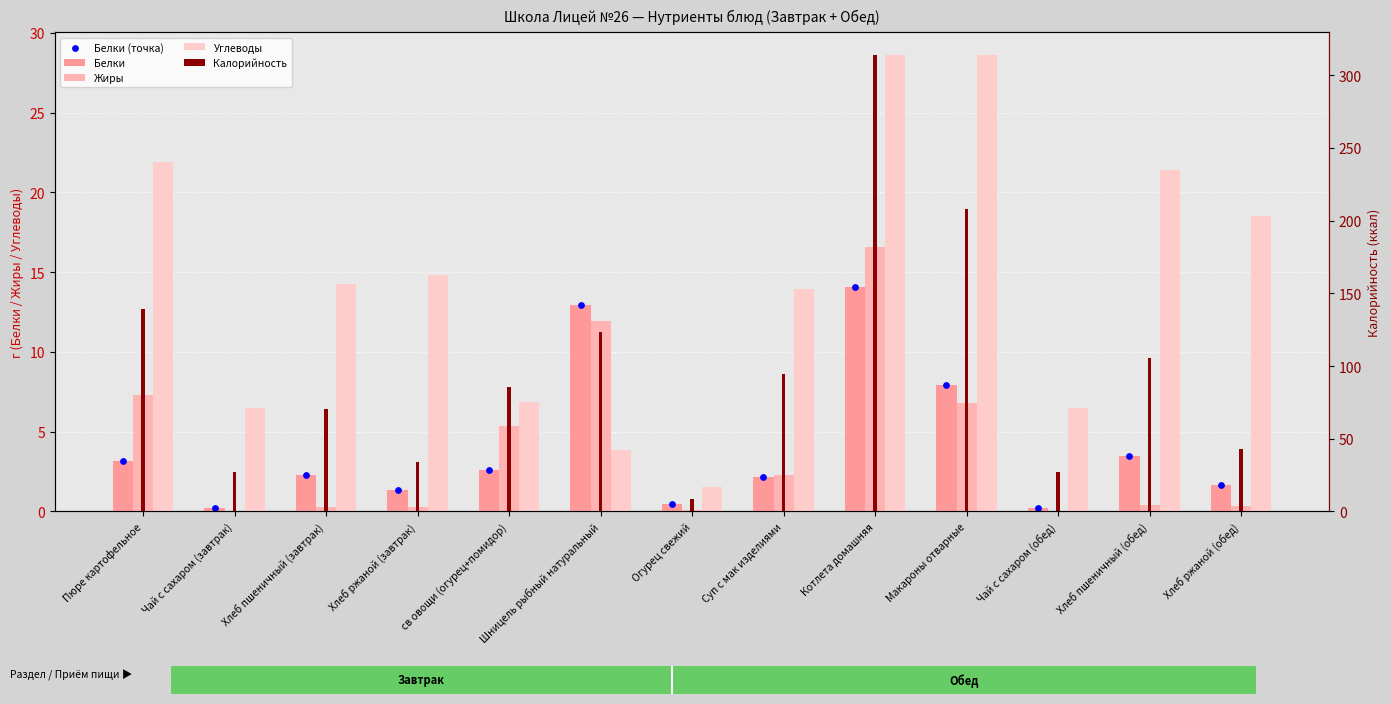

Is the value of Белки (точка) at Пюре картофельное greater than the value of Жиры at Суп с мак изделиями?

Yes